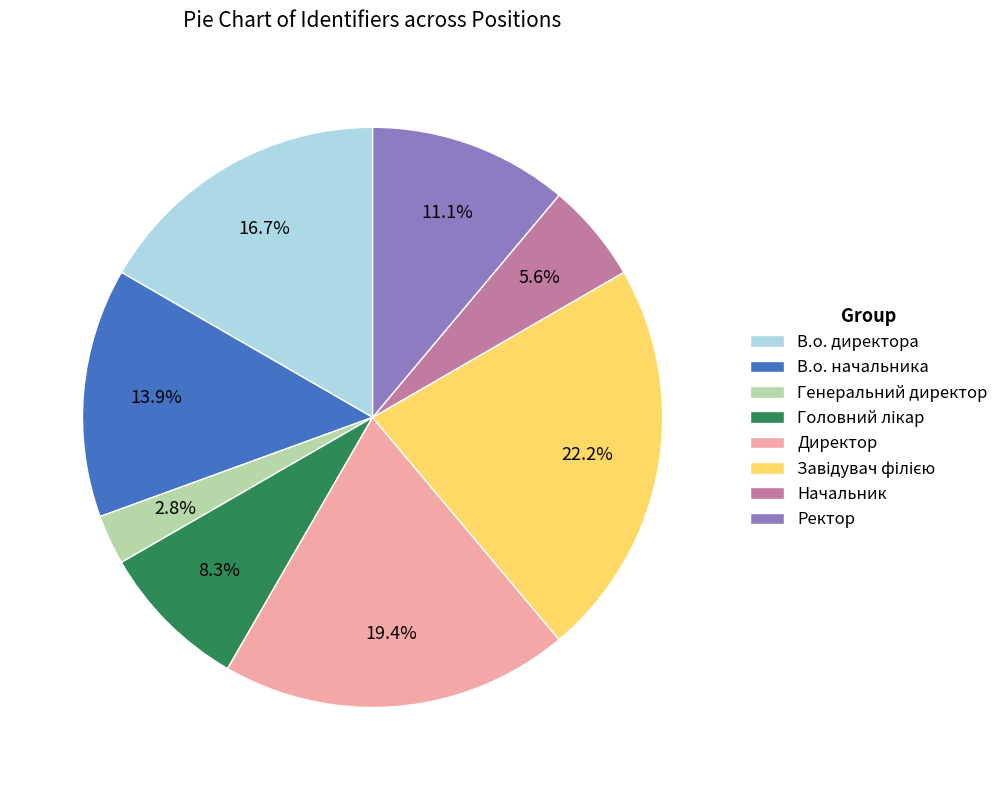

Count the number of slices in the pie.

8